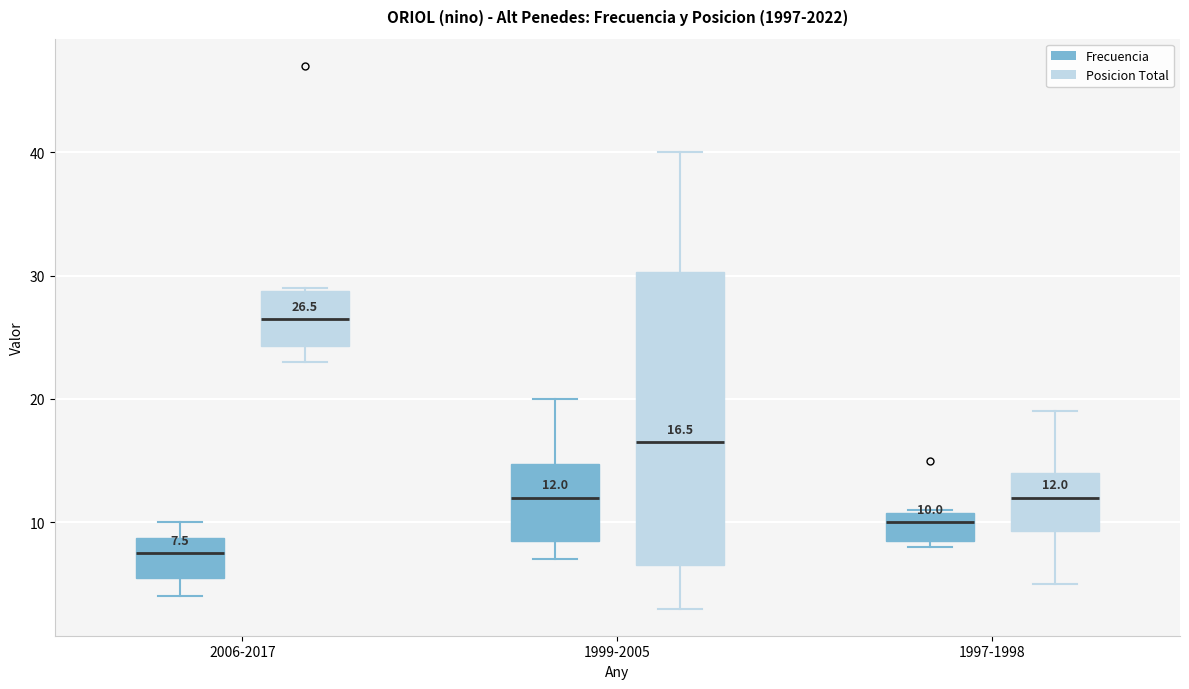

Which box has the lowest median line?

2006-2017 (Frecuencia)